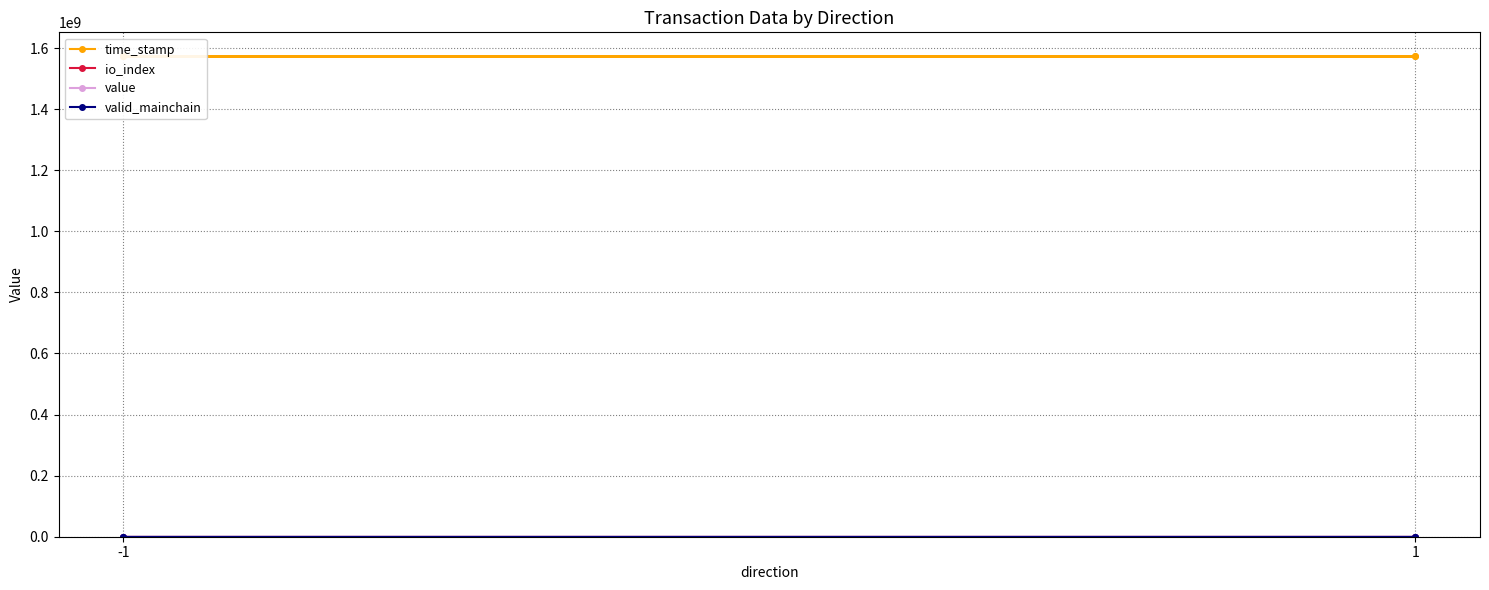

Which label corresponds to the smallest value in the chart?

-1